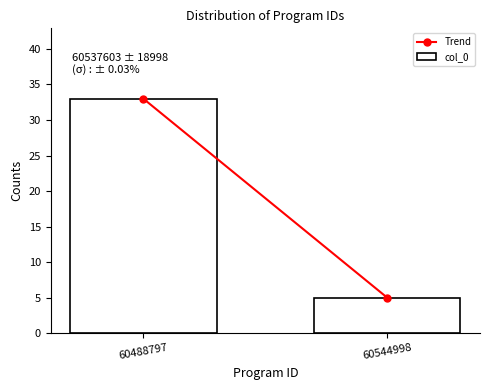

Reading left to right, what are all the values shown in this chart?

60488797=33	60544998=5